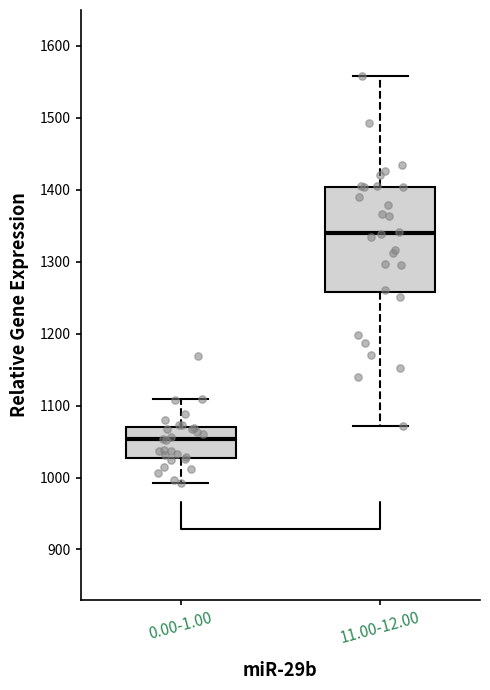

Which box has the lowest median line?

0.00-1.00